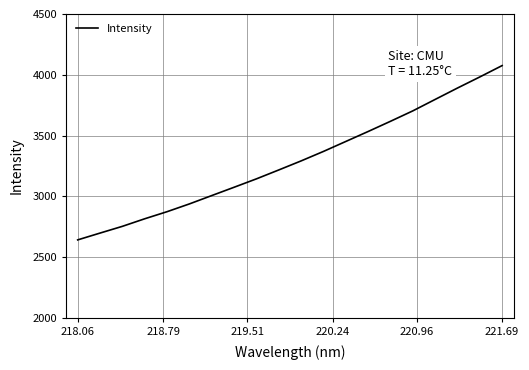

Count the number of categories in the chart.

20